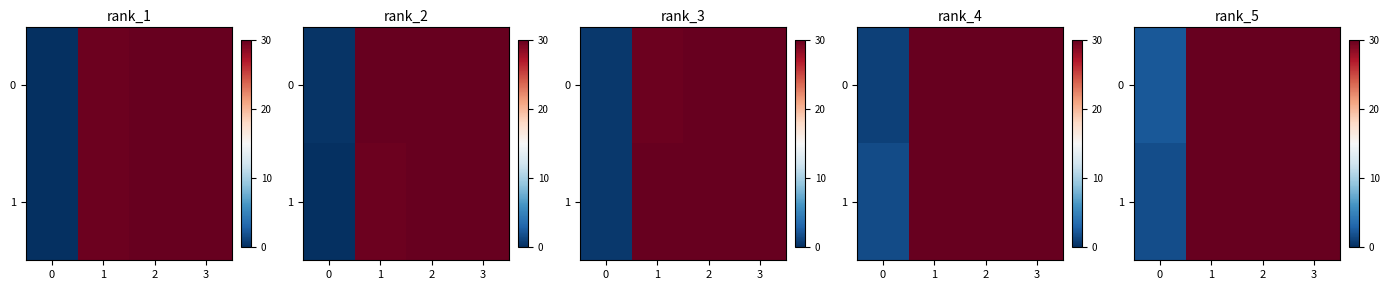

Count the number of data series in this chart.

2